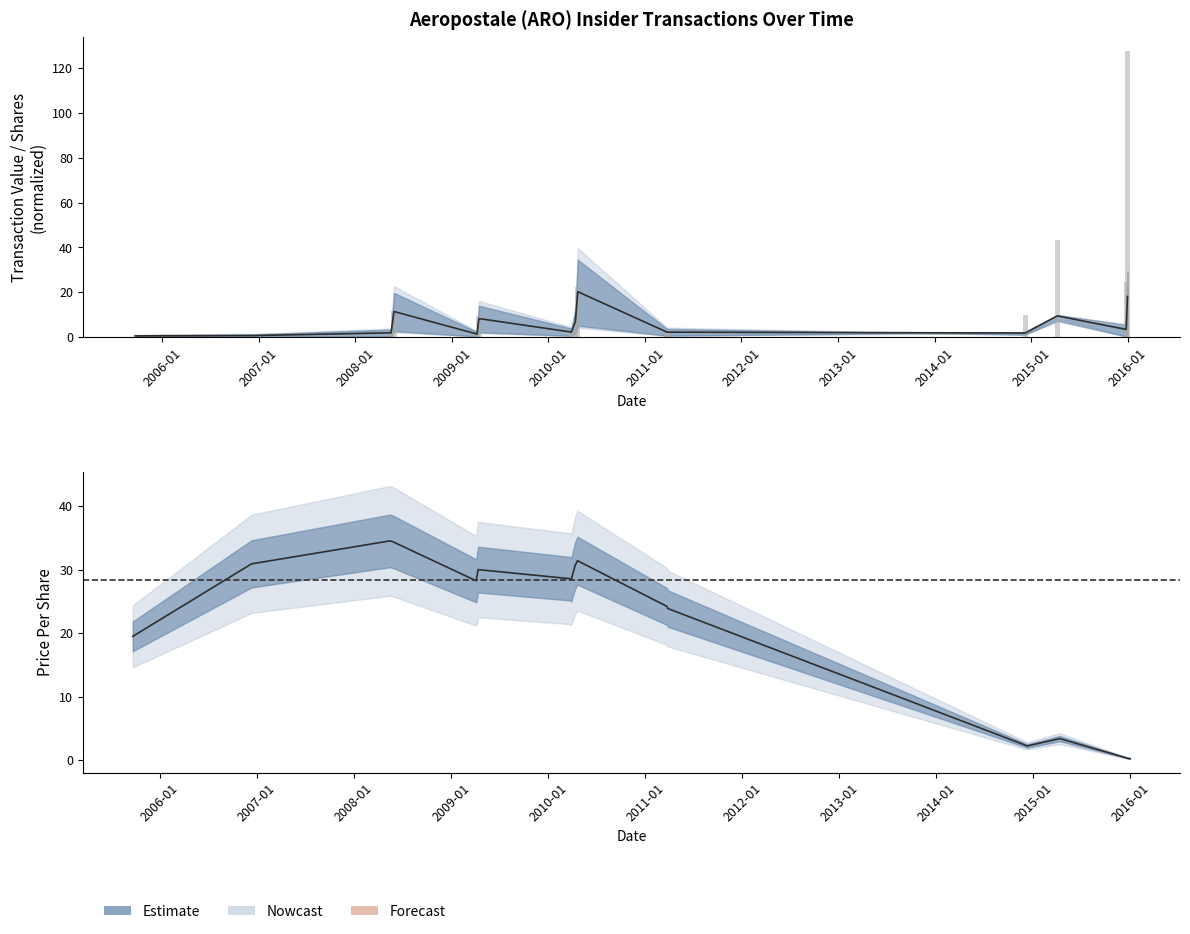

The value of transactionPricePerShare at 2005-09-22 is 5.2. True or false?

False